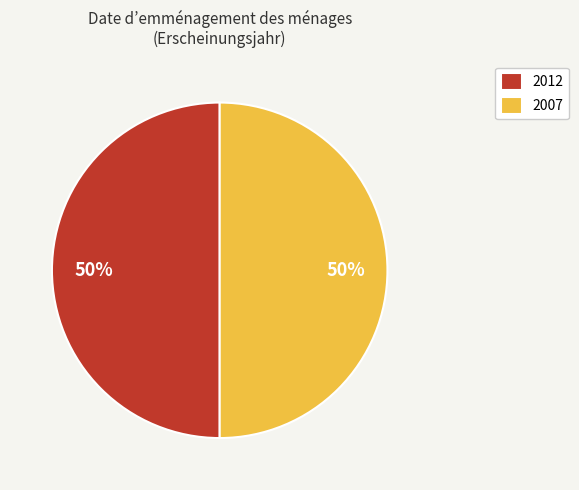

True or false: 2012 accounts for 65% of the total.

False